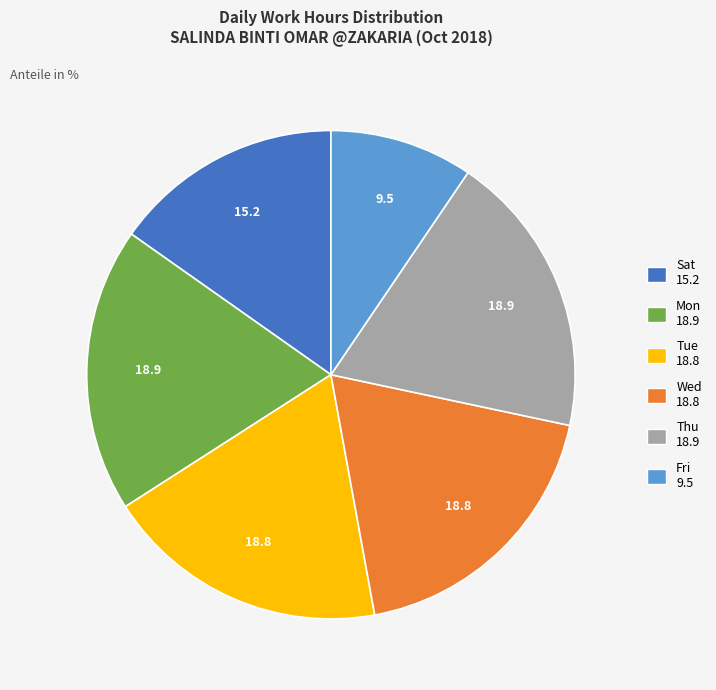

Is there a majority slice in this chart?

No